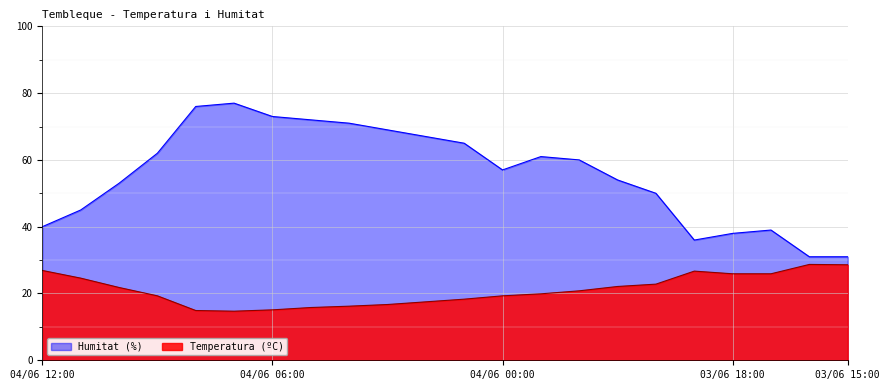

At which label does Temperatura (ºC) first exceed 20?

04/06 12:00